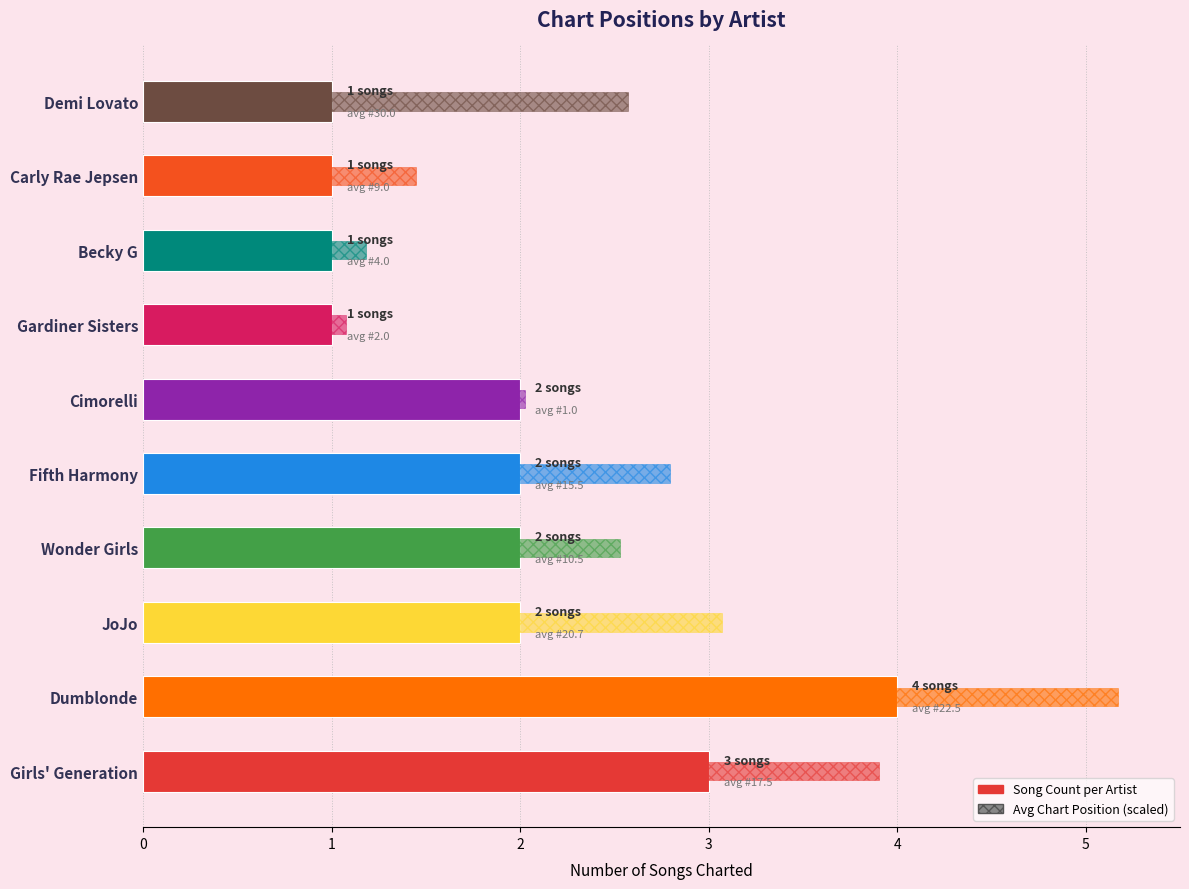

What is the average value?

2